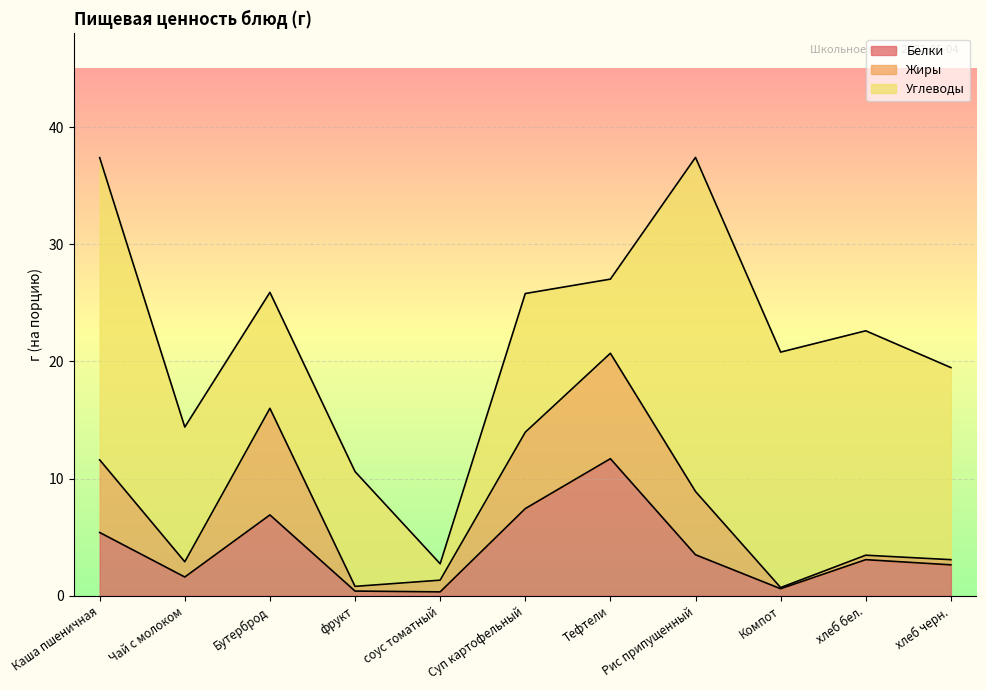

What is the spread (max minus min) of values at Суп картофельный?

5.3